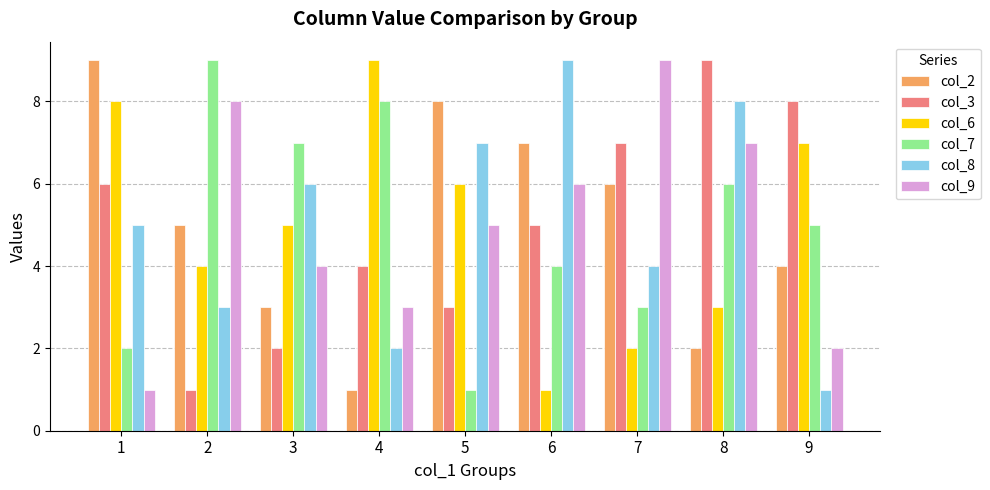

At which label does col_8 reach its minimum?

9